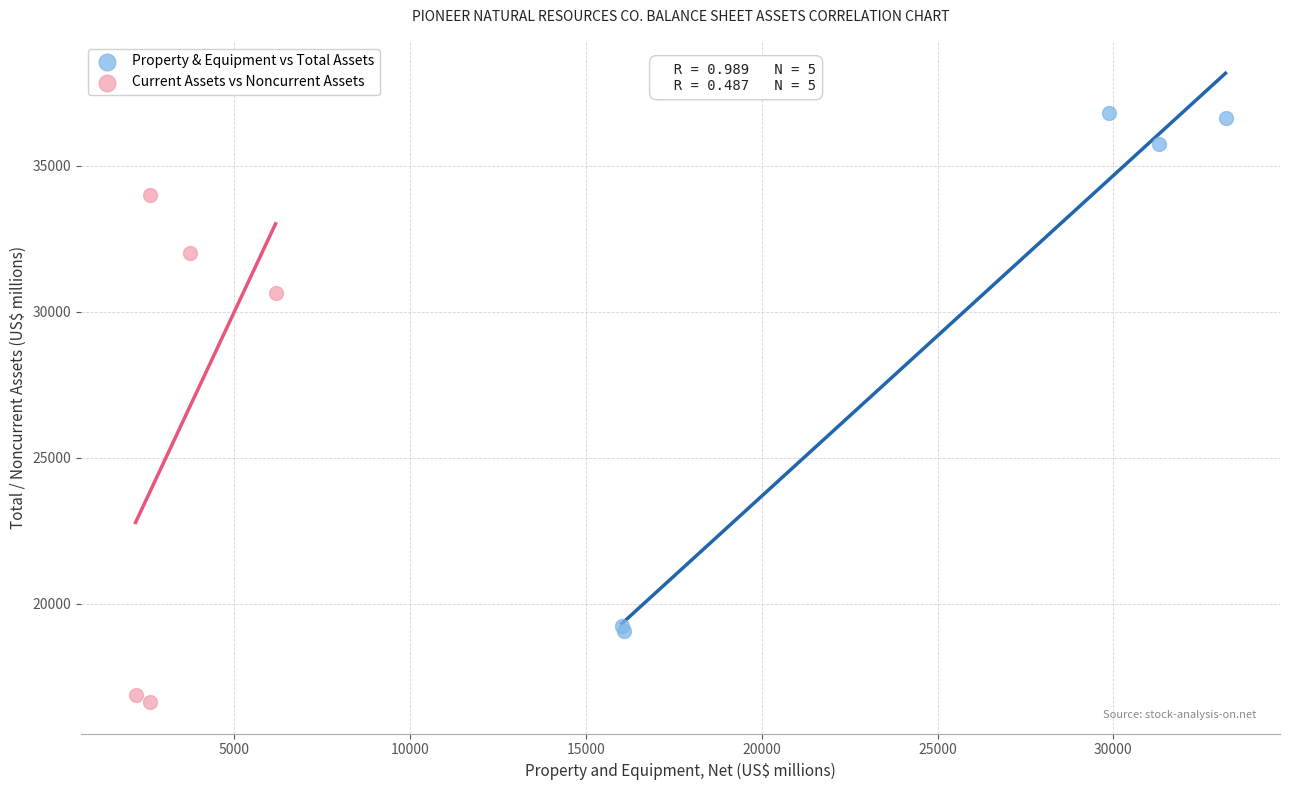

What are all the series names shown in the legend?

Property & Equipment vs Total Assets, Current Assets vs Noncurrent Assets